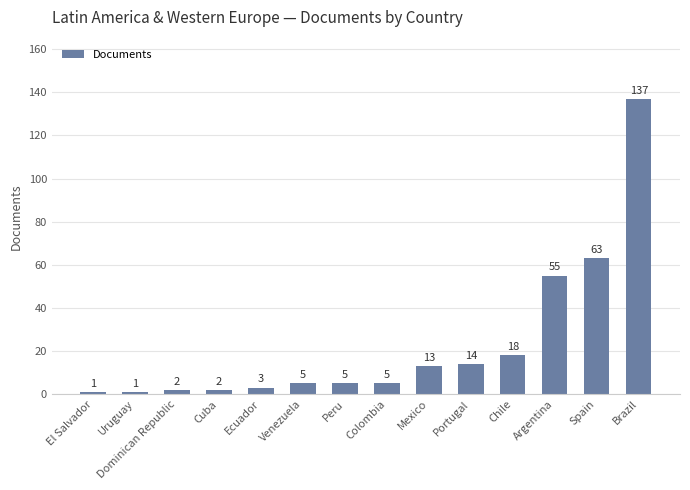

The value at Chile is 18. True or false?

True